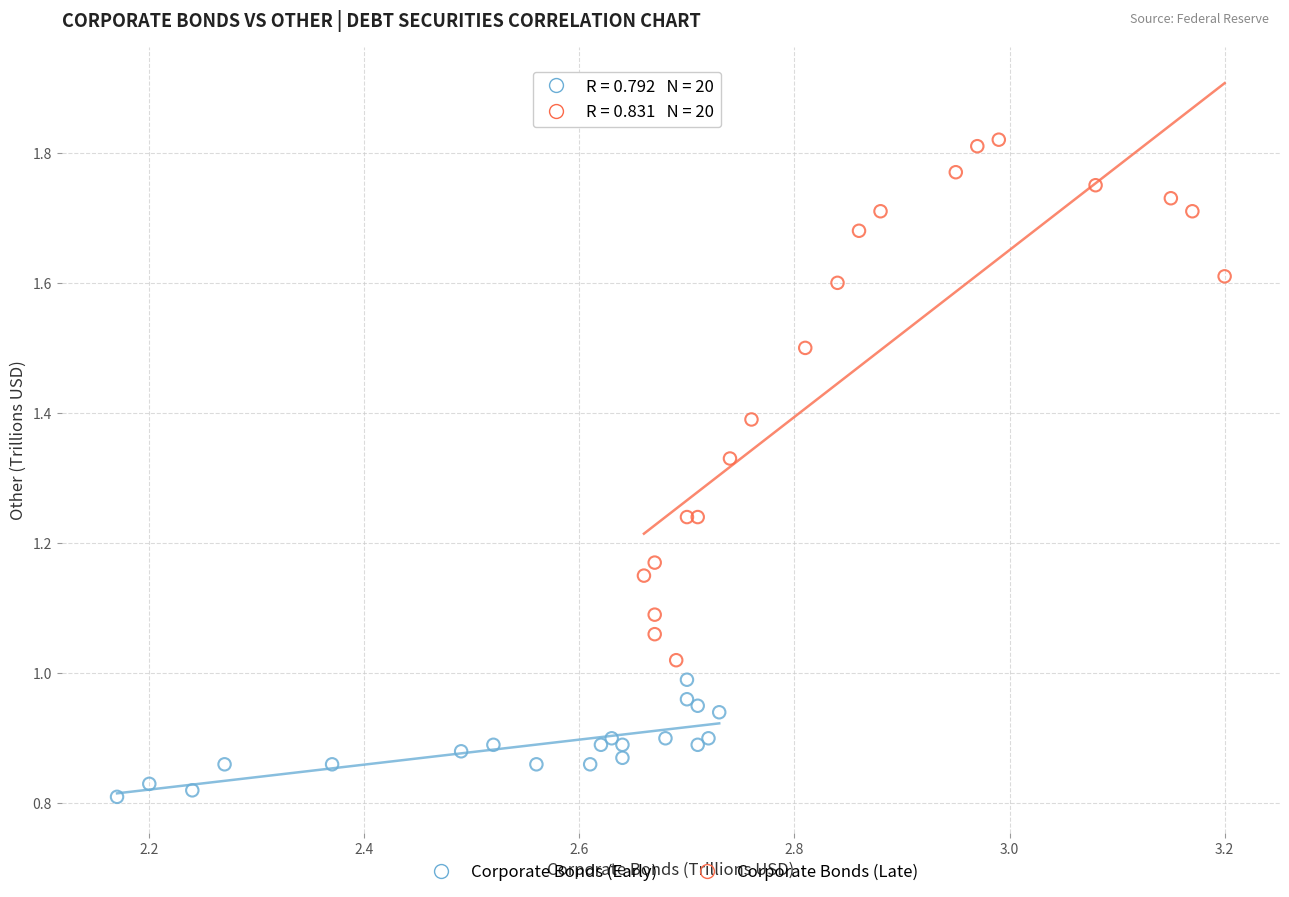

What are all the series names shown in the legend?

Corporate Bonds (Early), Corporate Bonds (Late)